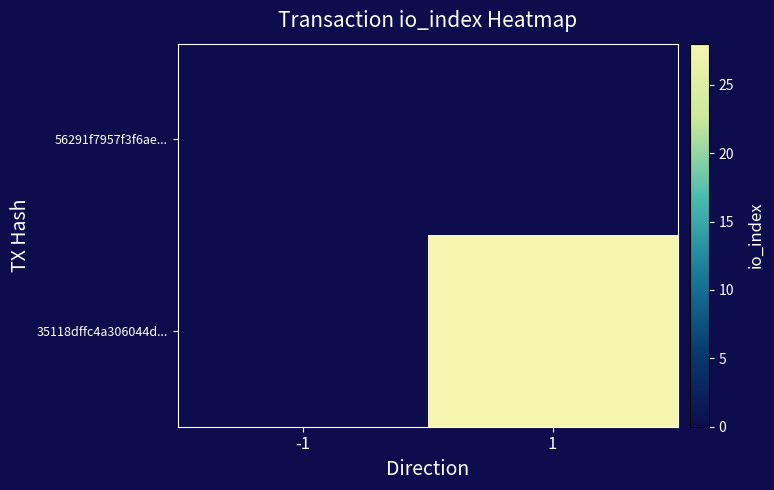

Rank the series at -1 from highest to lowest value.

56291f7957f3f6ae..., 35118dffc4a306044d...